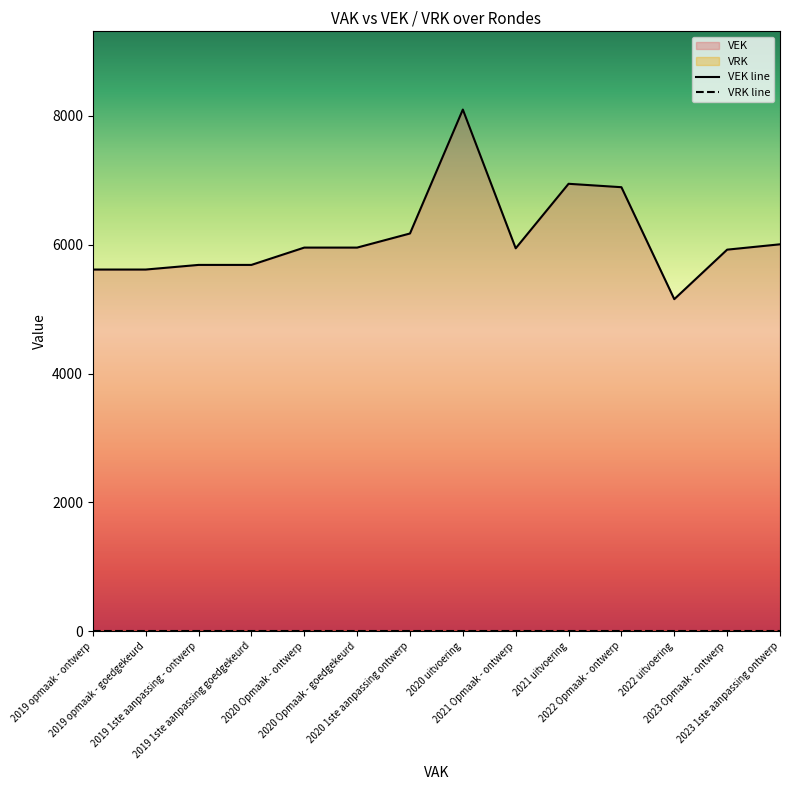

True or false: VRK line and VEK line intersect in this chart.

False